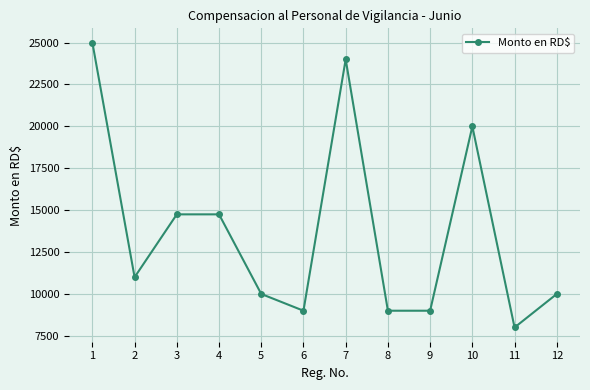

The value at 7 is 24000. True or false?

True